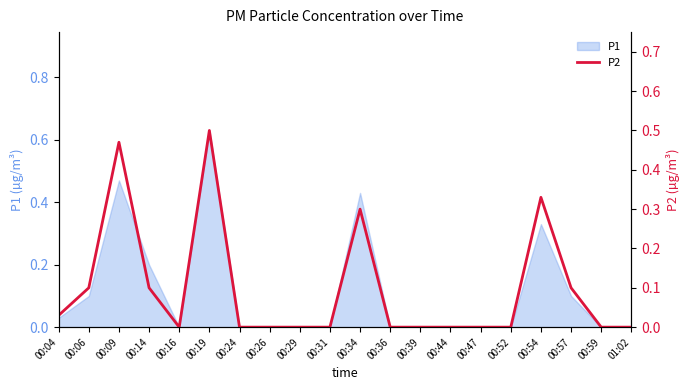

Between 00:26 and 00:59, which is larger?

00:26